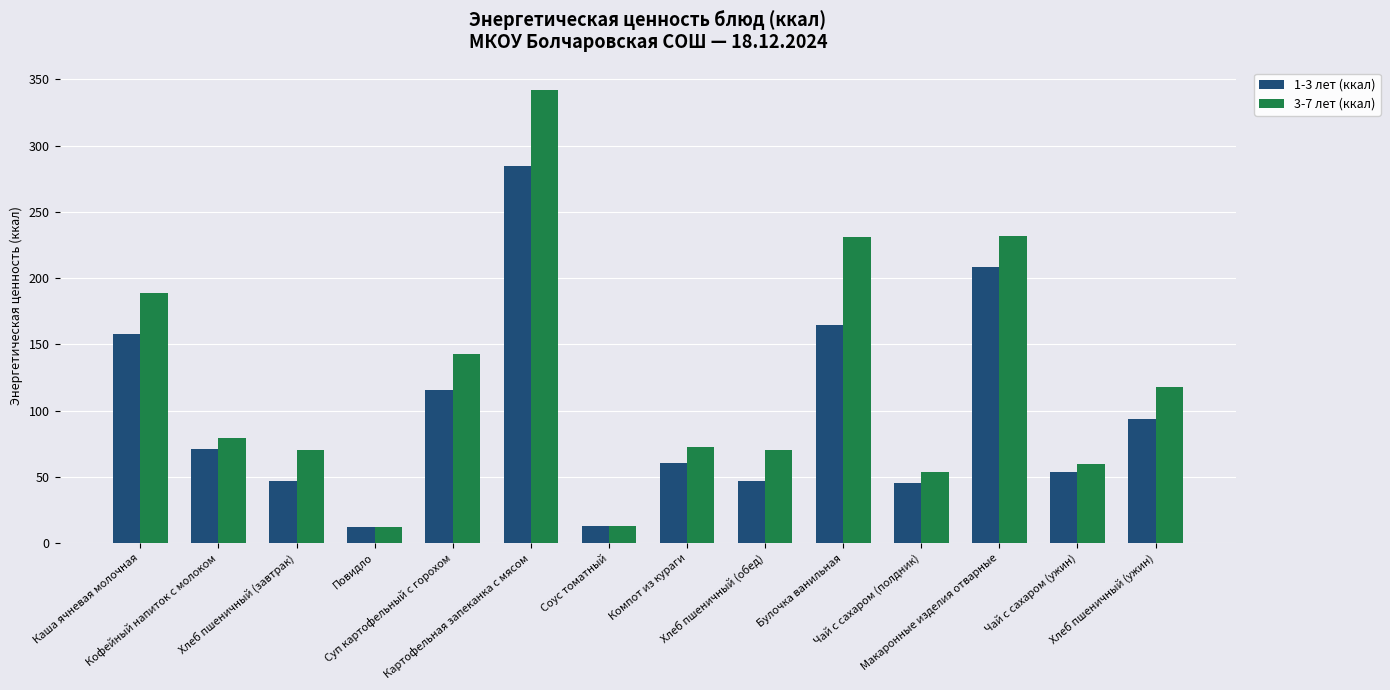

Is it true that 1-3 лет (ккал) equals 165.0 at Булочка ванильная?

True